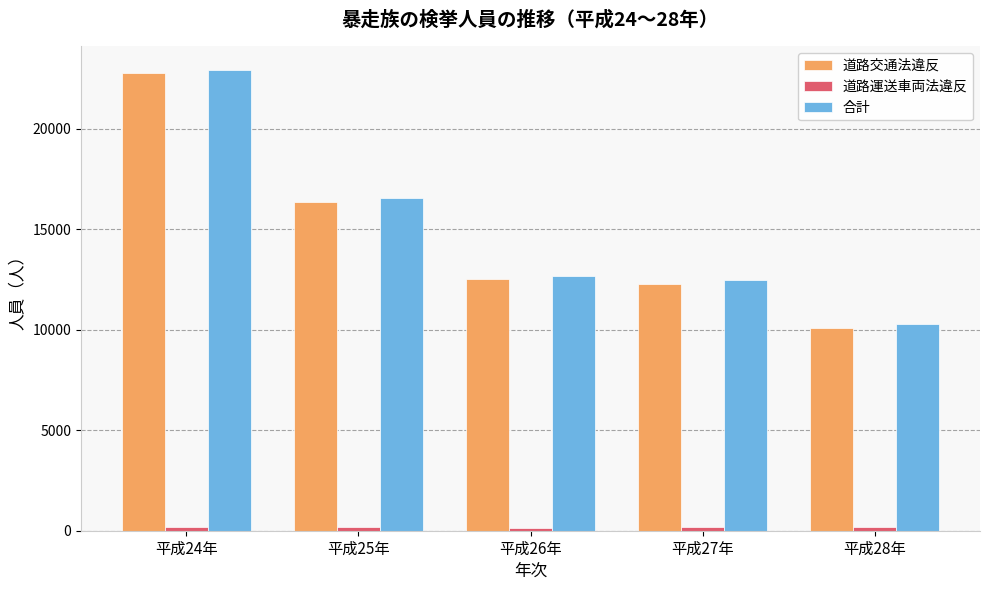

At which label does 合計 reach its minimum?

平成28年